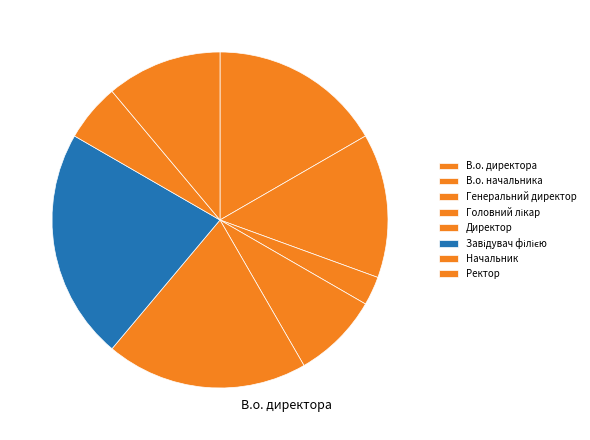

Count the number of slices in the pie.

8